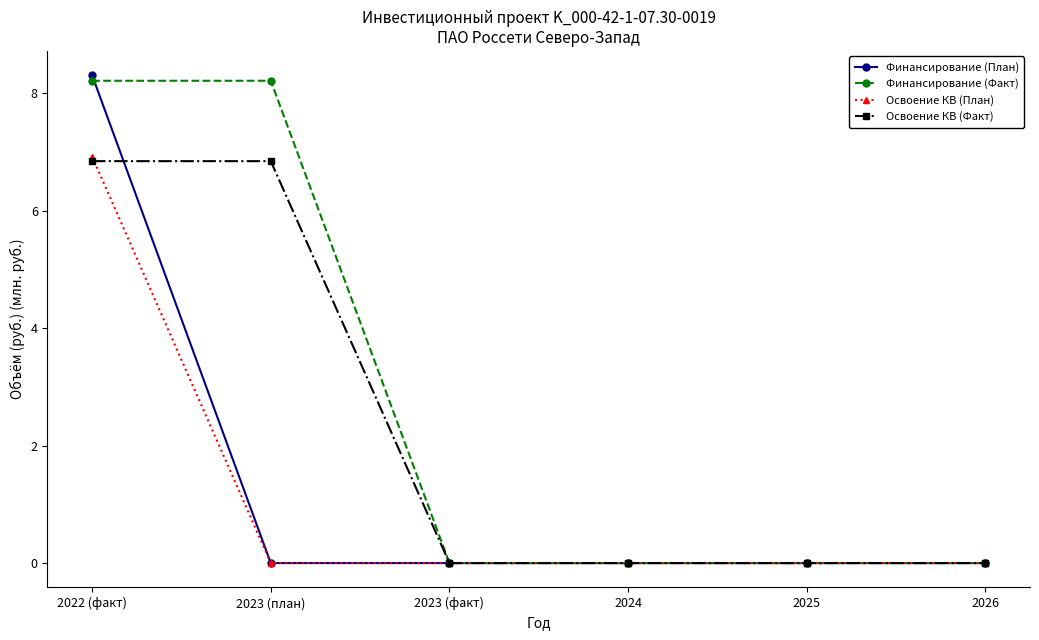

What is the difference between the Финансирование (Факт) values at 2023 (план) and 2024?

8.2